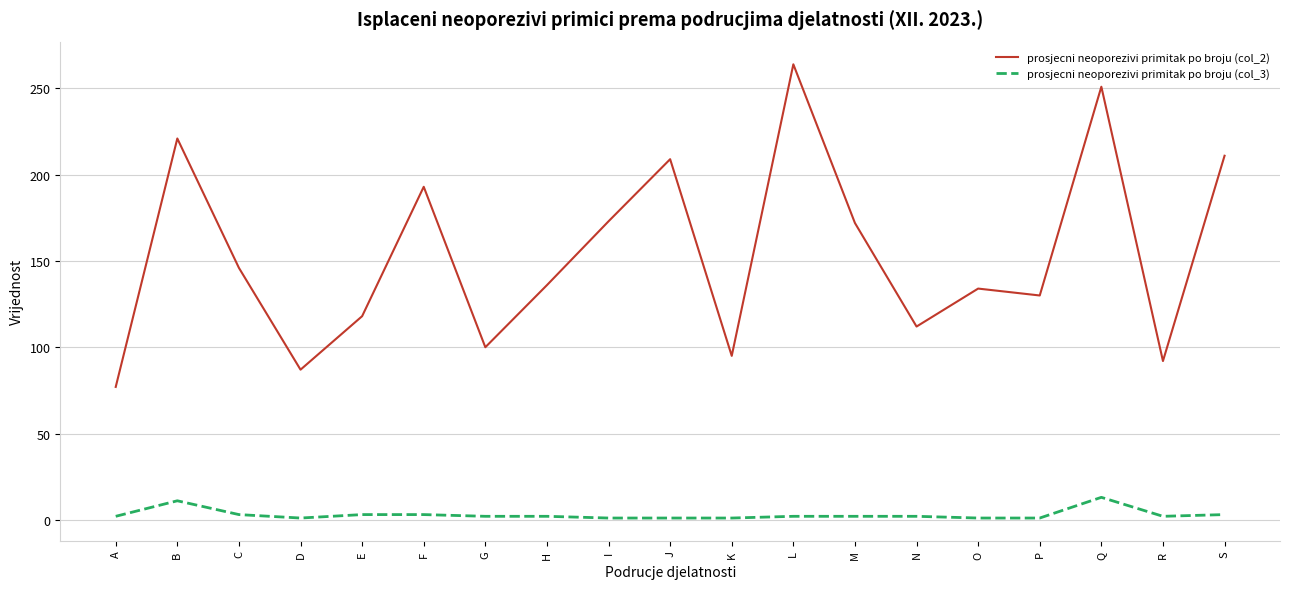

True or false: prosjecni neoporezivi primitak po broju (col_2) has a value of 136 at H.

True